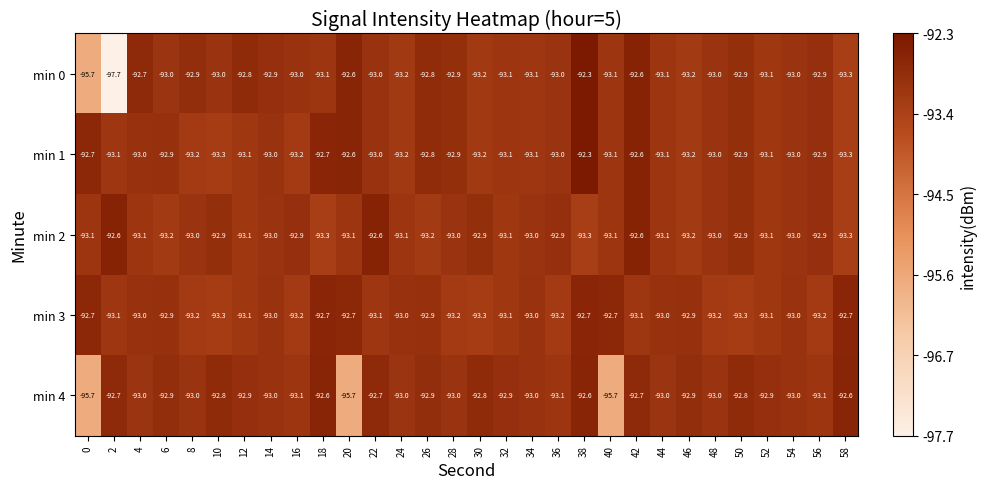

Which series has the largest total across all categories?

min 1